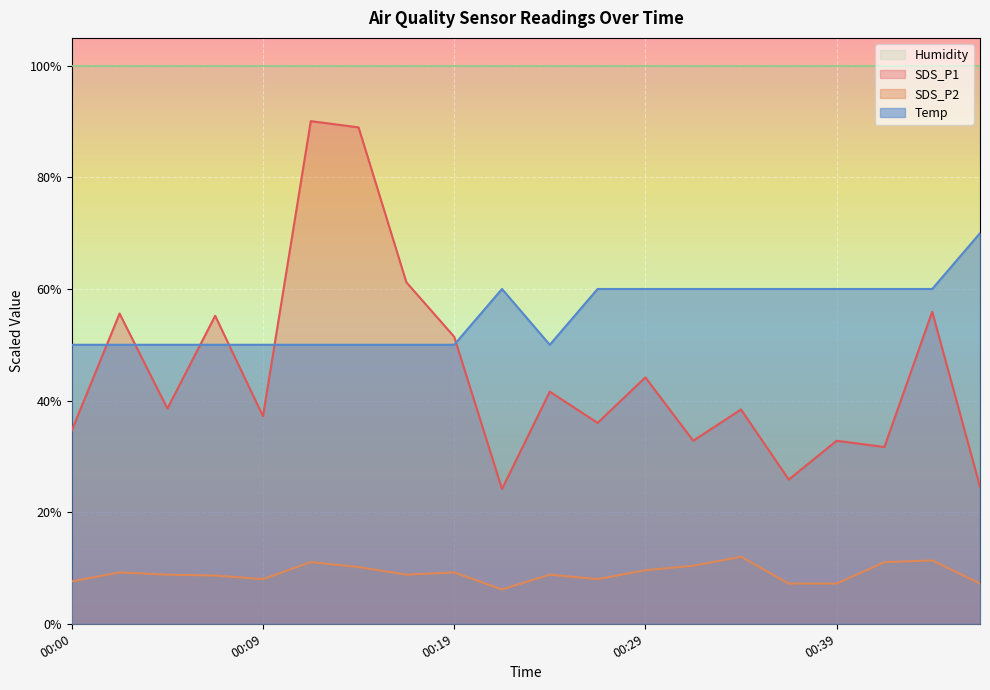

How many values in the SDS_P2 series exceed 8?

13